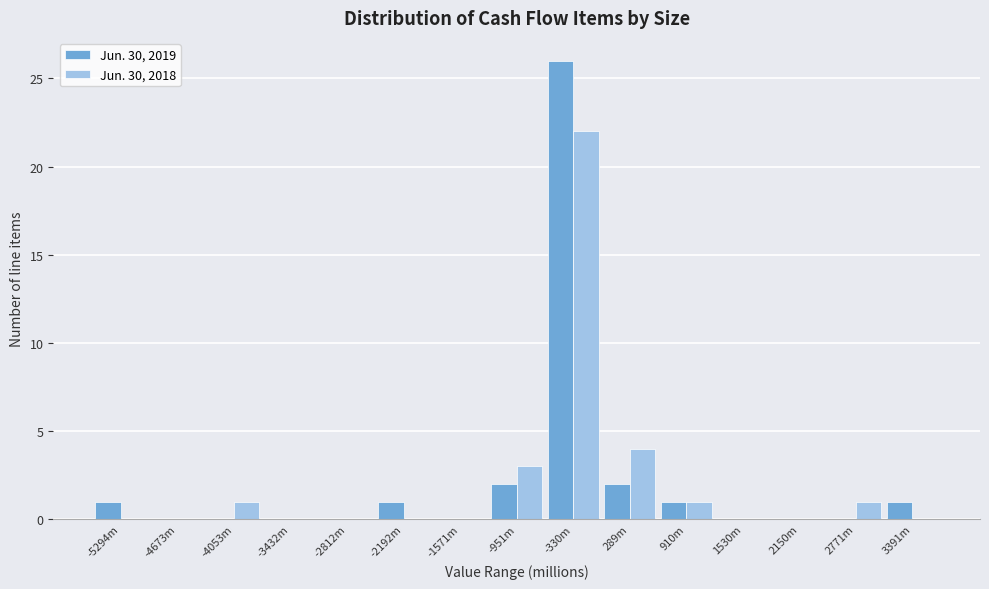

Reading left to right, what are all the values shown in this chart?

Jun. 30, 2019: -5294m=1	-4673m=0	-4053m=0	-3432m=0	-2812m=0	-2192m=1	-1571m=0	-951m=2	-330m=26	289m=2	910m=1	1530m=0	2150m=0	2771m=0	3391m=1
Jun. 30, 2018: -5294m=0	-4673m=0	-4053m=1	-3432m=0	-2812m=0	-2192m=0	-1571m=0	-951m=3	-330m=22	289m=4	910m=1	1530m=0	2150m=0	2771m=1	3391m=0